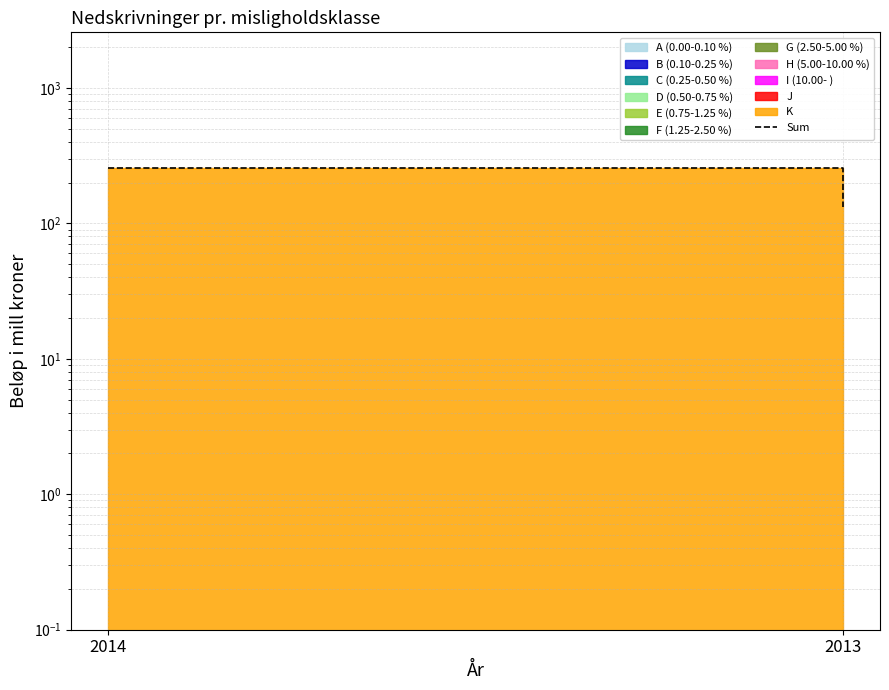

What is the change in value from 2014 to 2013?

-125